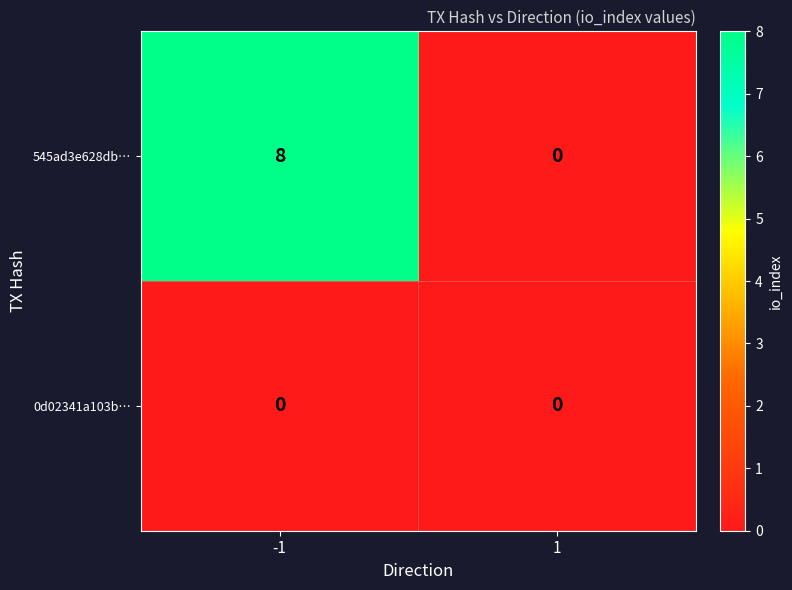

The value of 545ad3e628db… at -1 is 14. True or false?

False